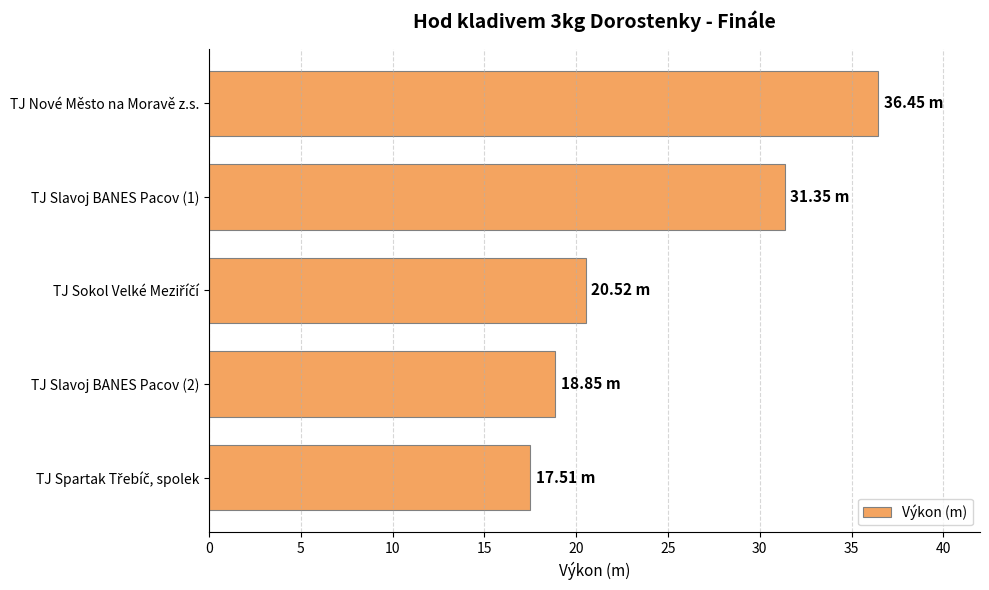

What is the change in value from TJ Nové Město na Moravě z.s. to TJ Slavoj BANES Pacov (2)?

-17.6